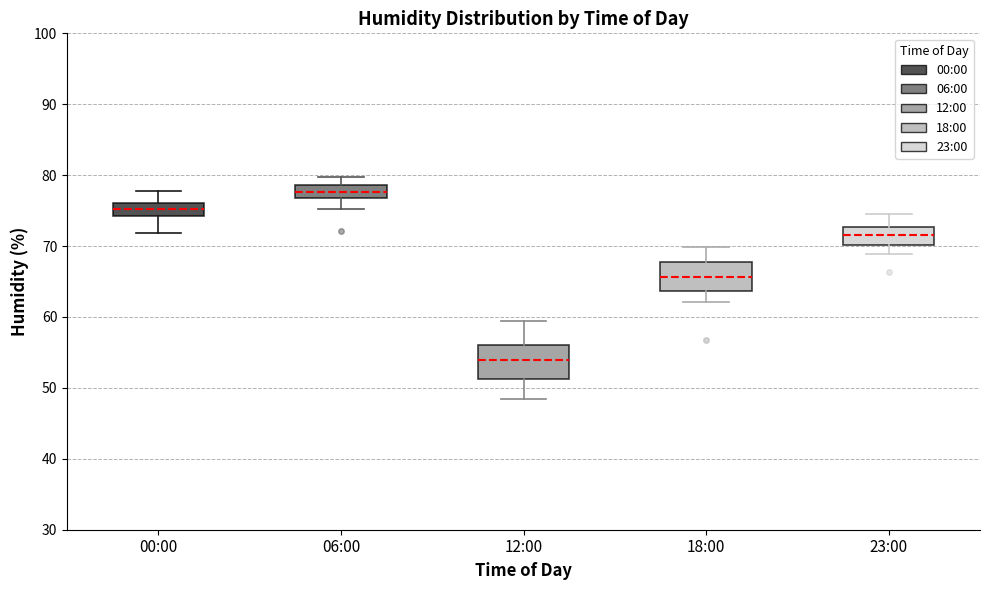

Reading left to right, read every box against the y-axis: the position of its median line, the range the box covers, and the ends of its whiskers. The values are not printed on the chart, so give them approximately, as read against the axis.

00:00: median 75, box 74 to 76, whiskers 72 to 78
06:00: median 78, box 77 to 79, whiskers 75 to 80
12:00: median 54, box 51 to 56, whiskers 49 to 59
18:00: median 66, box 64 to 68, whiskers 62 to 70
23:00: median 72, box 70 to 73, whiskers 69 to 75